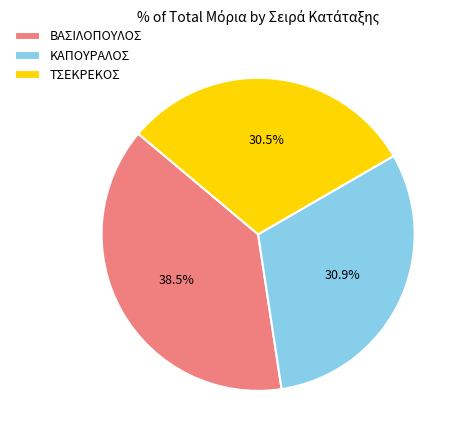

Between ΤΣΕΚΡΕΚΟΣ and ΒΑΣΙΛΟΠΟΥΛΟΣ, which is larger?

ΒΑΣΙΛΟΠΟΥΛΟΣ